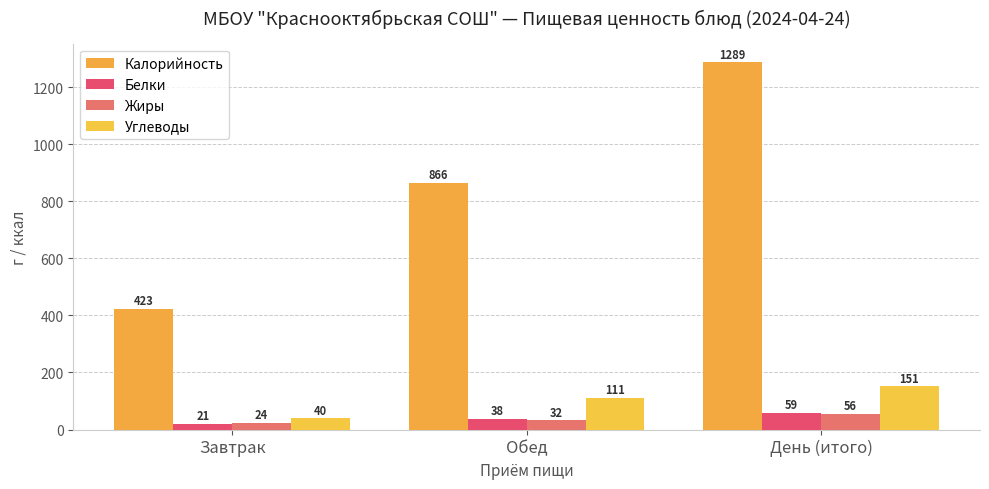

Where does the Белки series first go above 38?

День (итого)